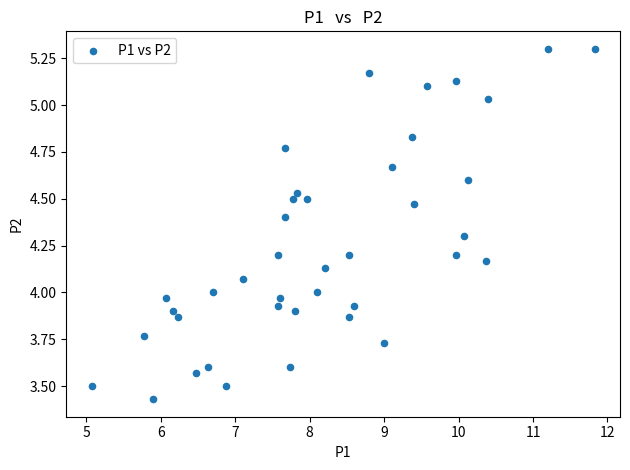

What is the range of Y values (max minus min)?

1.9